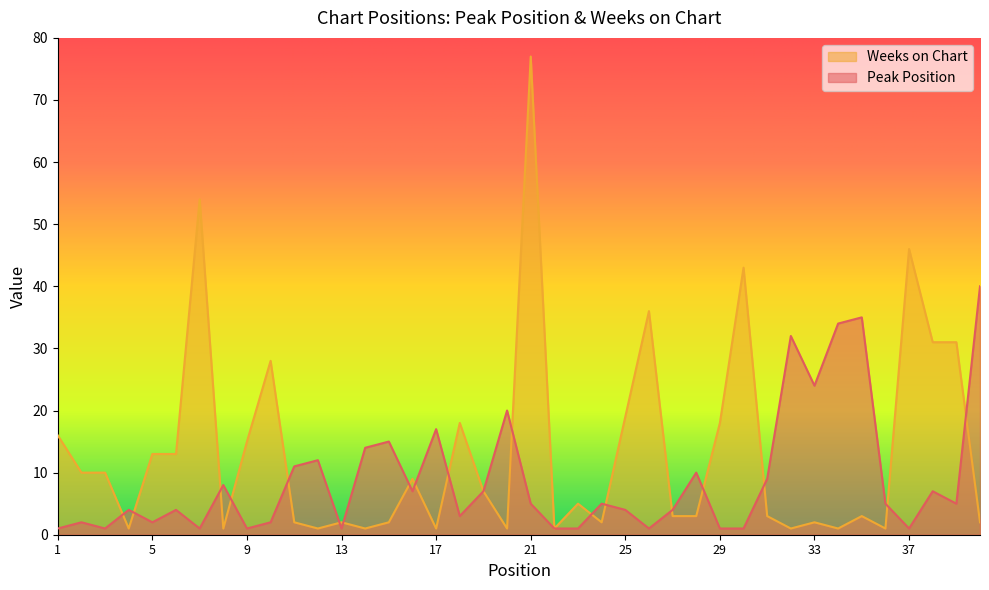

Where is Peak Position nearest to the value 20?

20